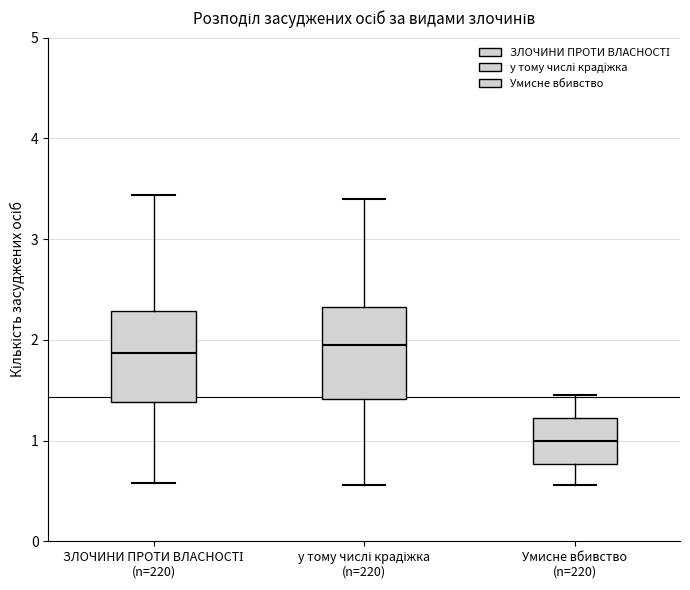

Where does the lower whisker of the box for Умисне вбивство (n=220) end on the y-axis? The values are not printed on the chart, so give them approximately, as read against the axis.

0.6